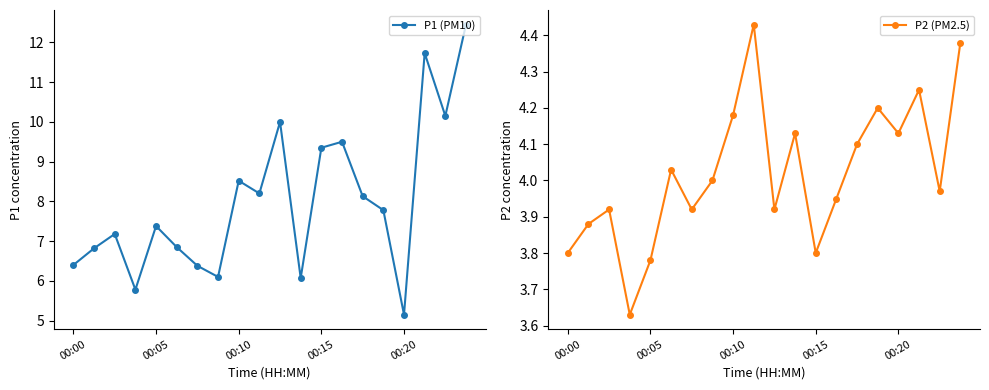

The P2 (PM2.5) series shows 5.3 at 13. True or false?

False